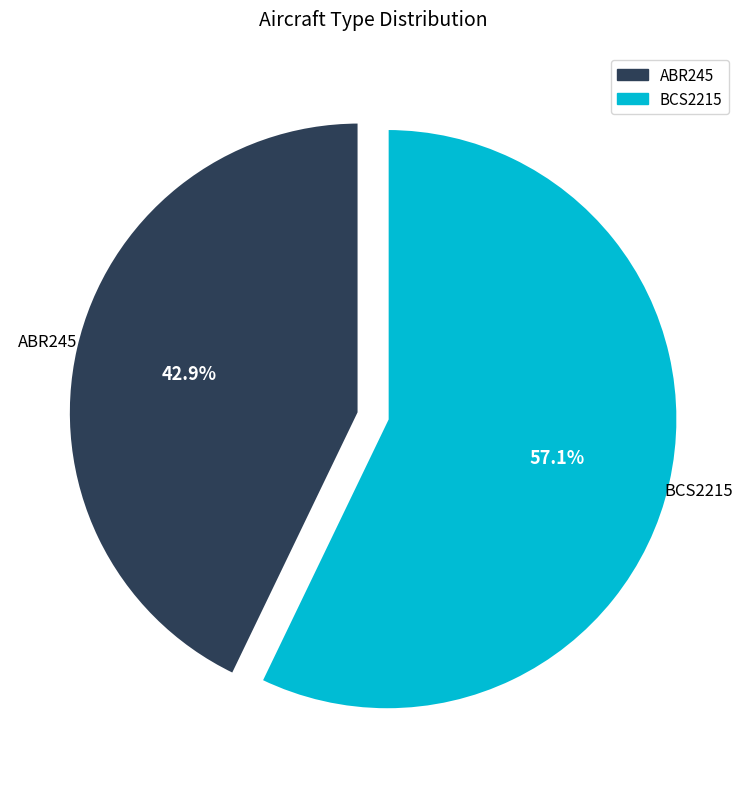

Combined, do ABR245 and BCS2215 account for over 50%?

Yes